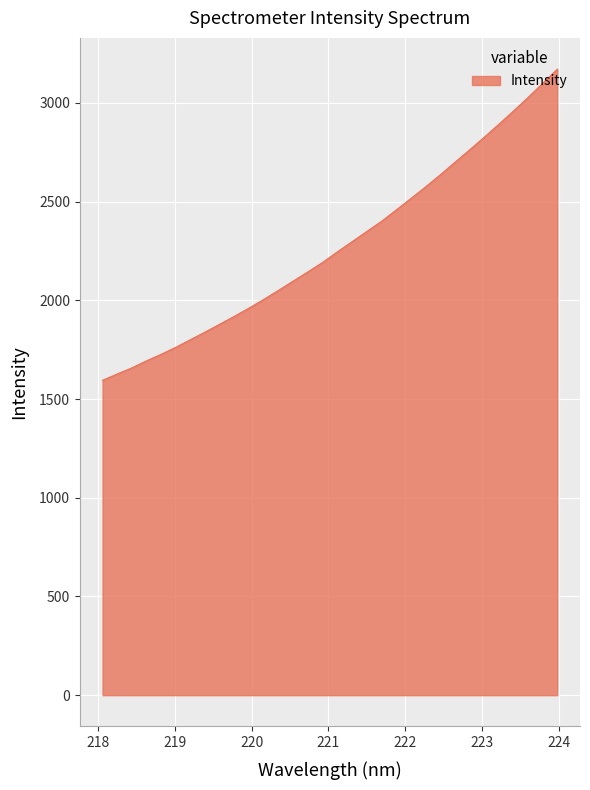

What is the greatest value displayed?

3170.6